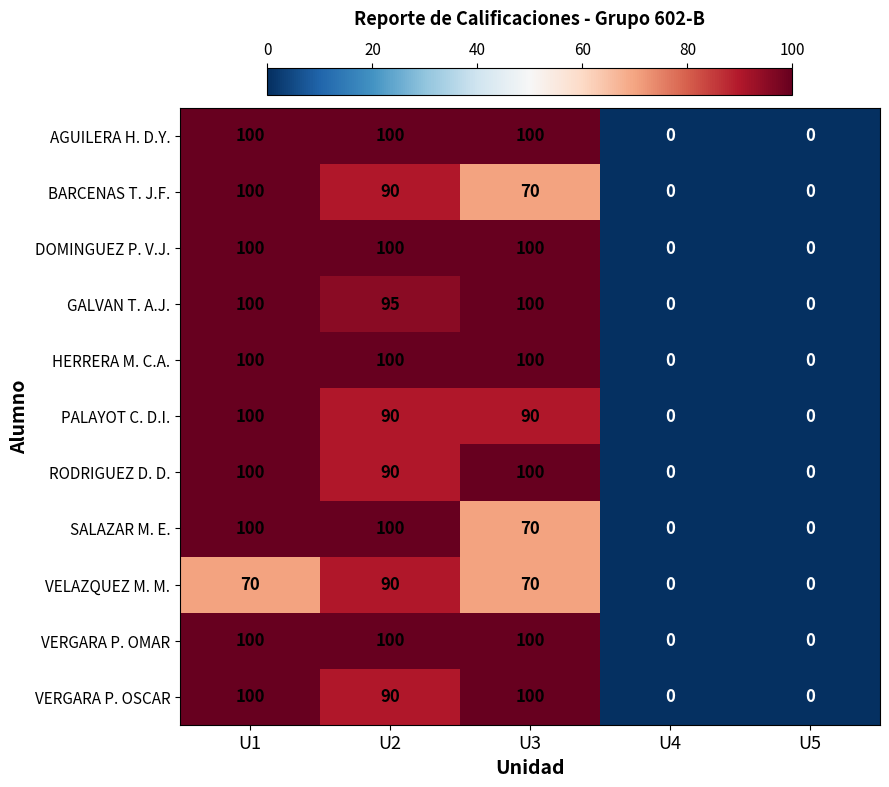

What is the greatest value displayed?

100